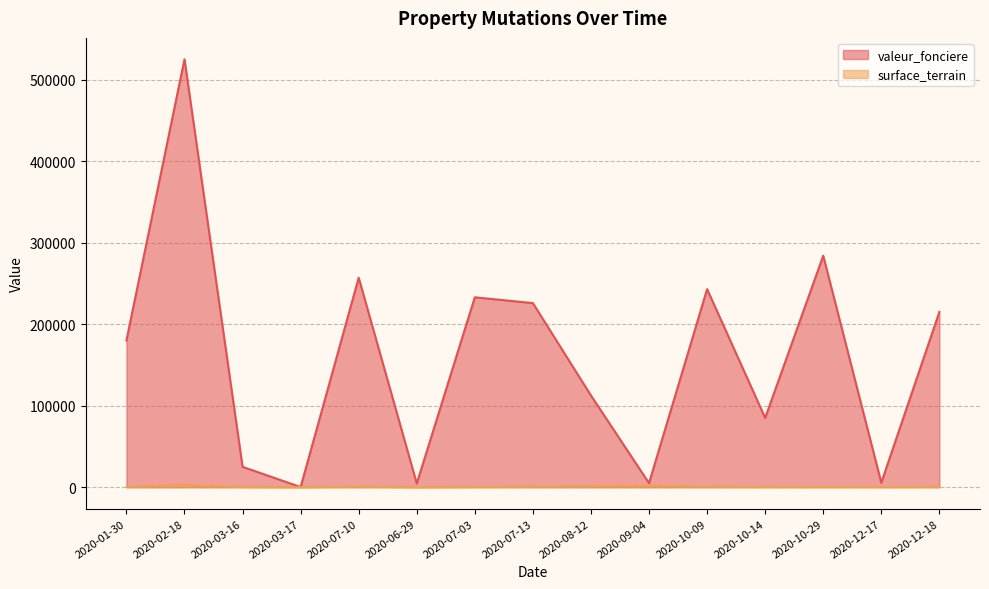

Is it true that valeur_fonciere equals 350254.6 at 2020-07-03?

False